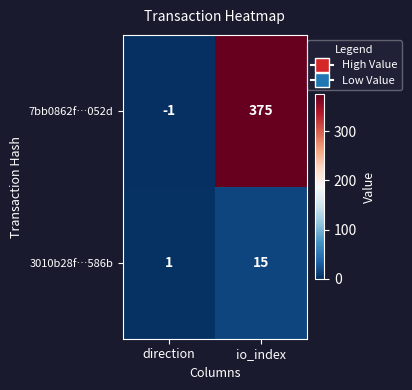

What is the sum of the 7bb0862f…052d values at io_index and direction?

374